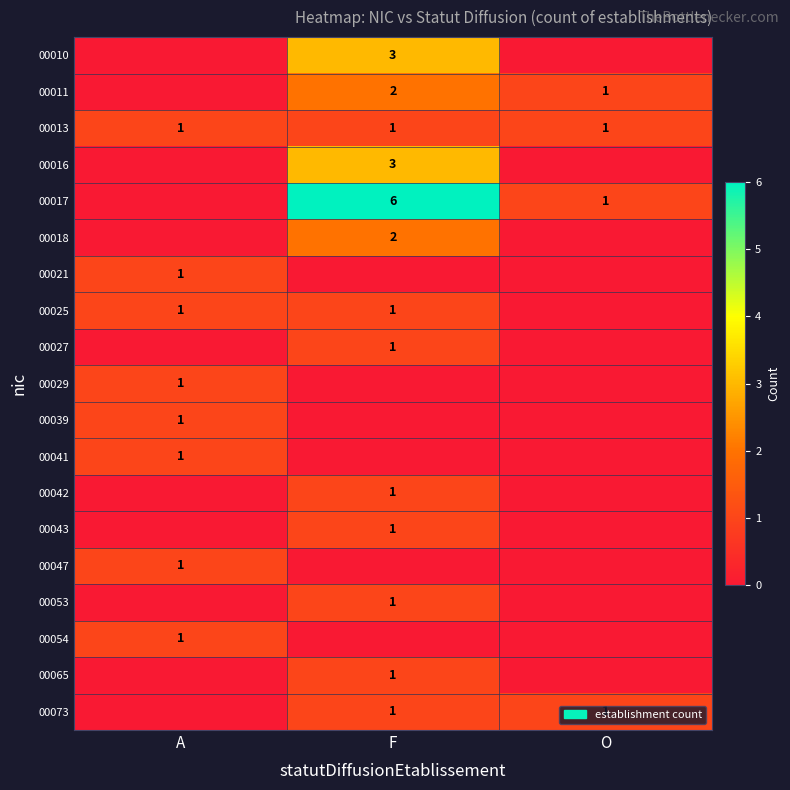

Is it true that 00025 equals 2 at A?

False